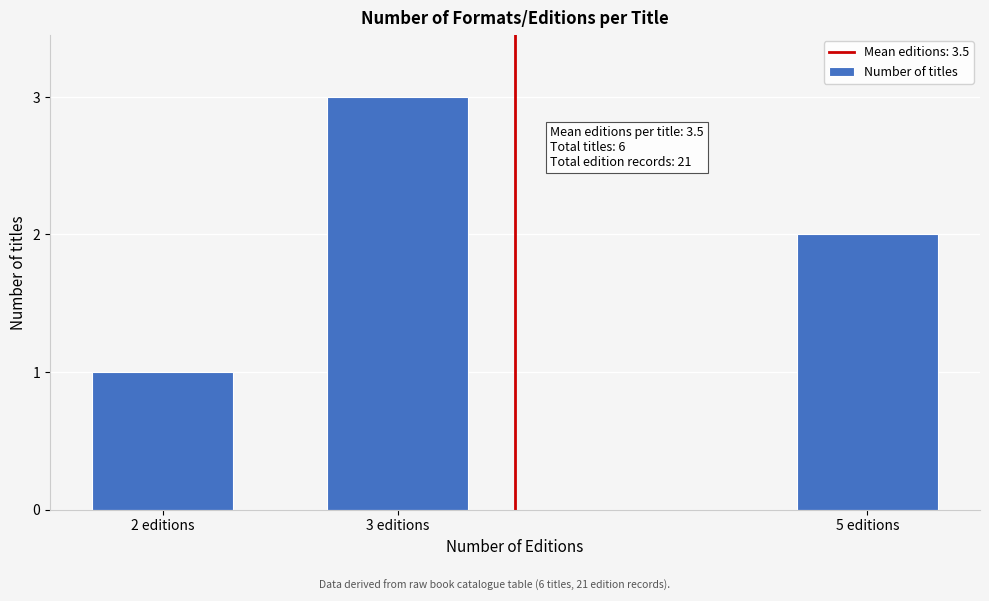

Reading right to left, transcribe all the data shown in this chart.

2	3	1